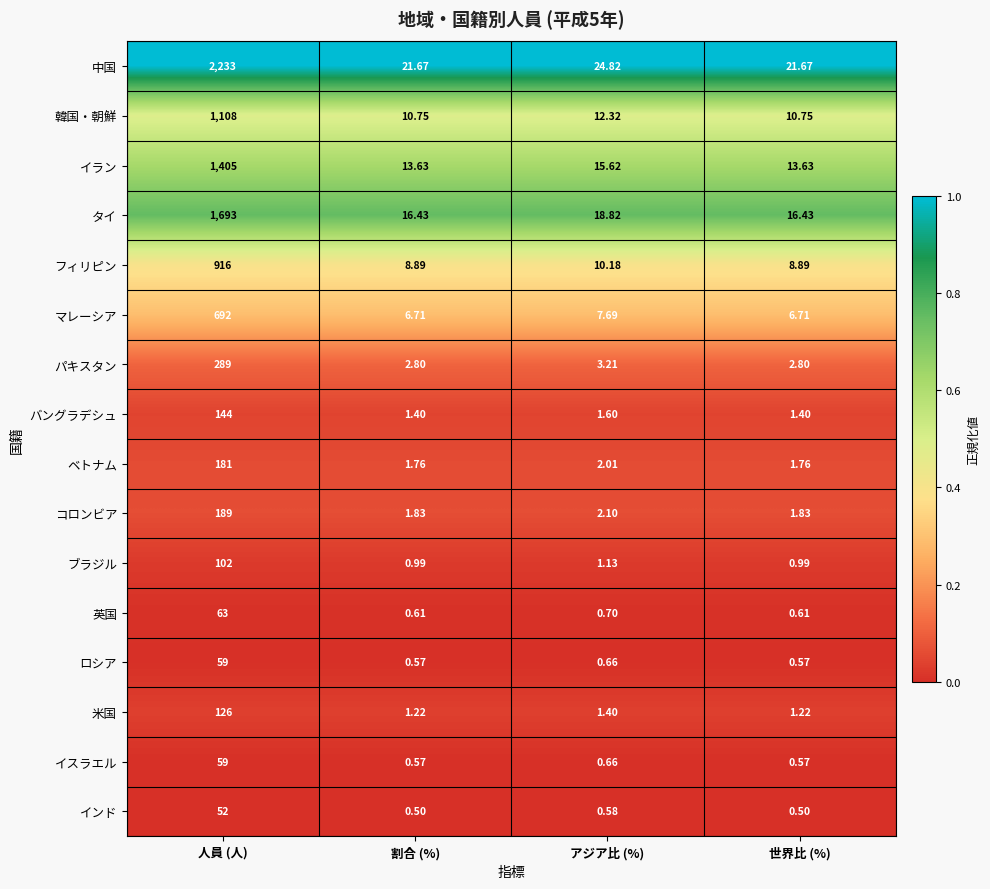

How many series are shown in this chart?

16